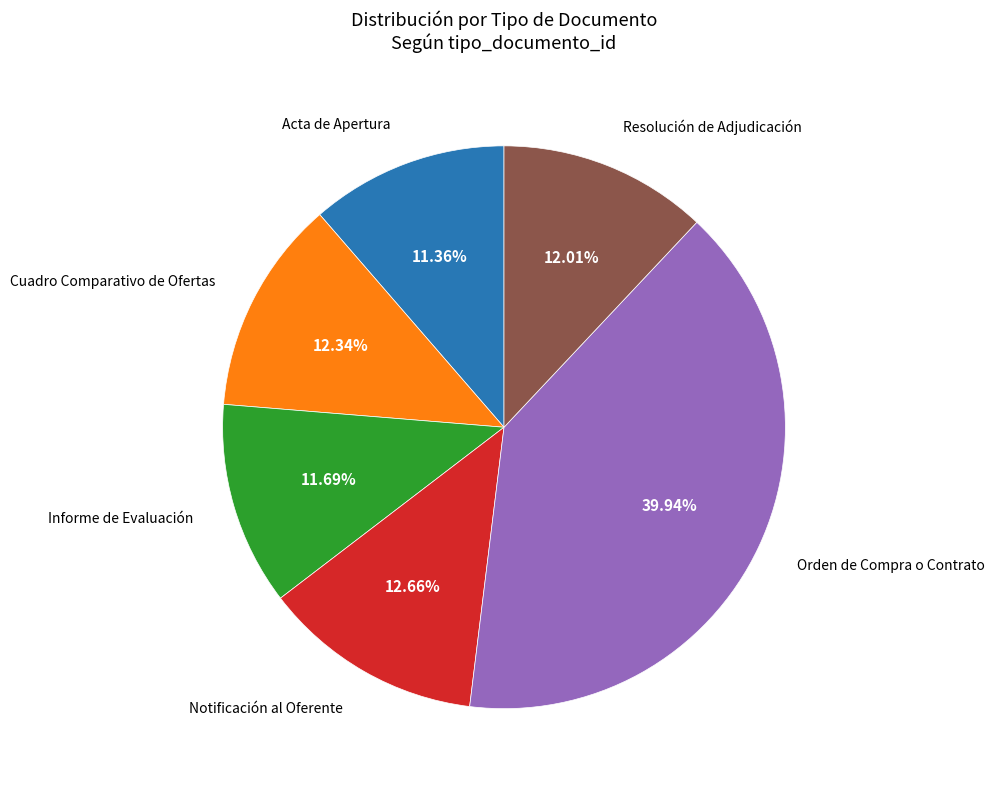

Is there any slice that represents more than half of the pie?

No